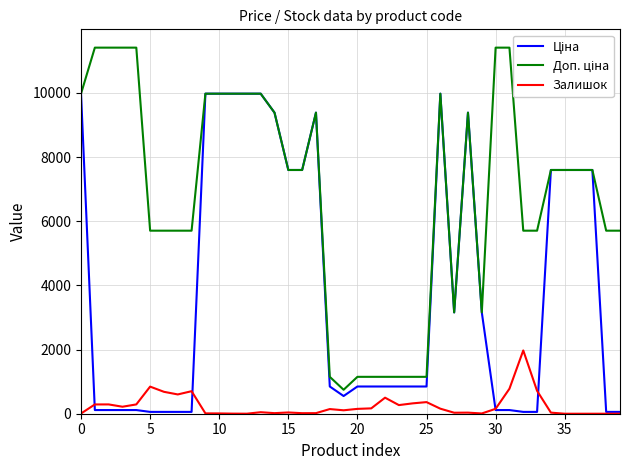

What is the maximum value for Доп. ціна?

11410.0